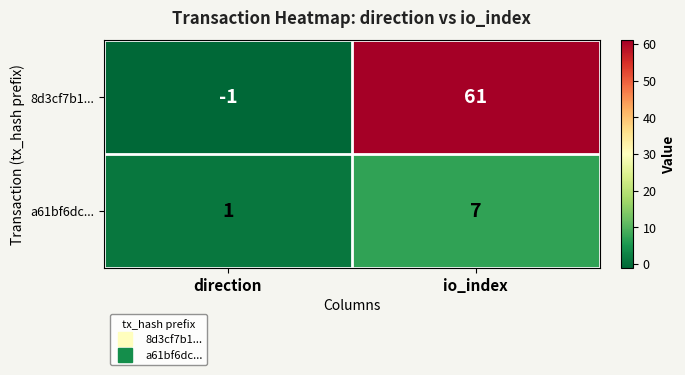

What is the maximum value for a61bf6dc...?

7